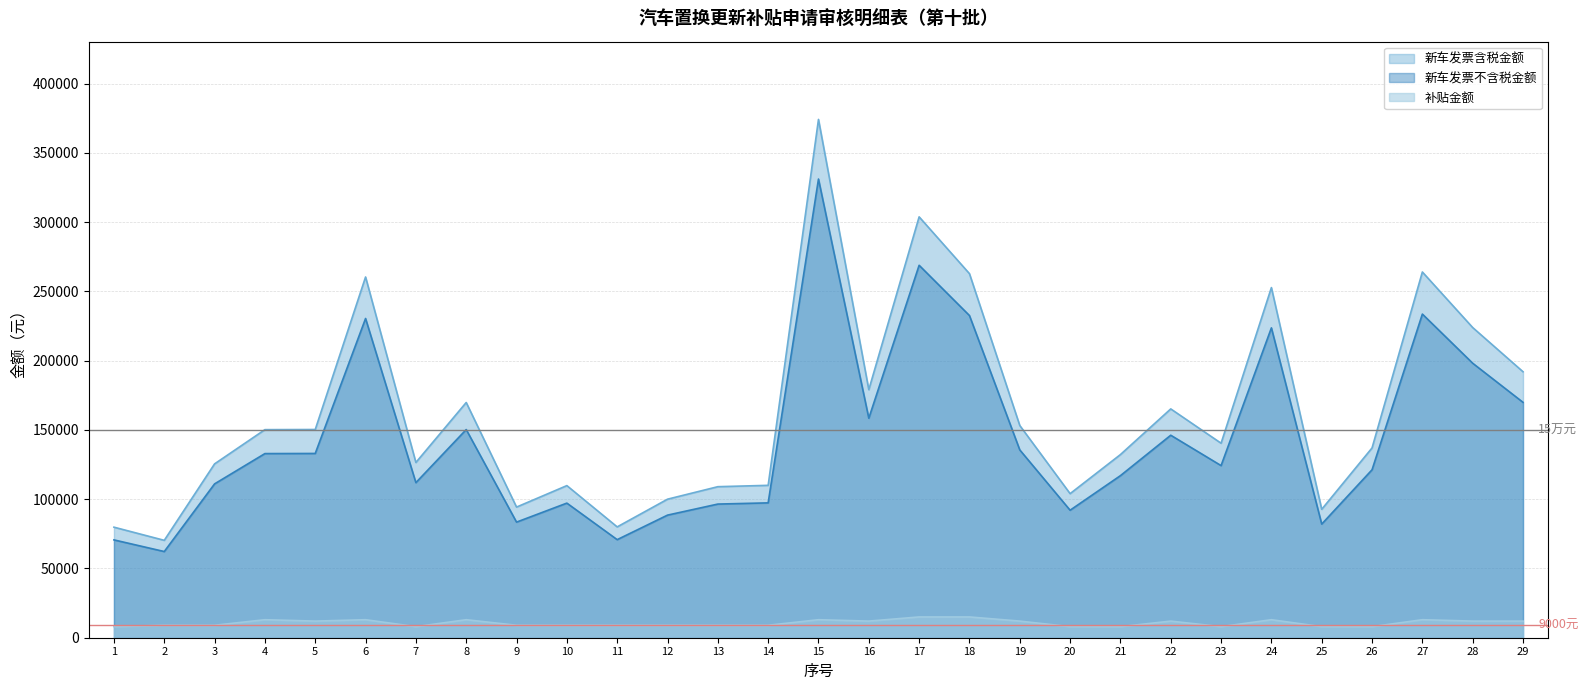

What is the sum of all 新车发票不含税金额 values?

4170824.8